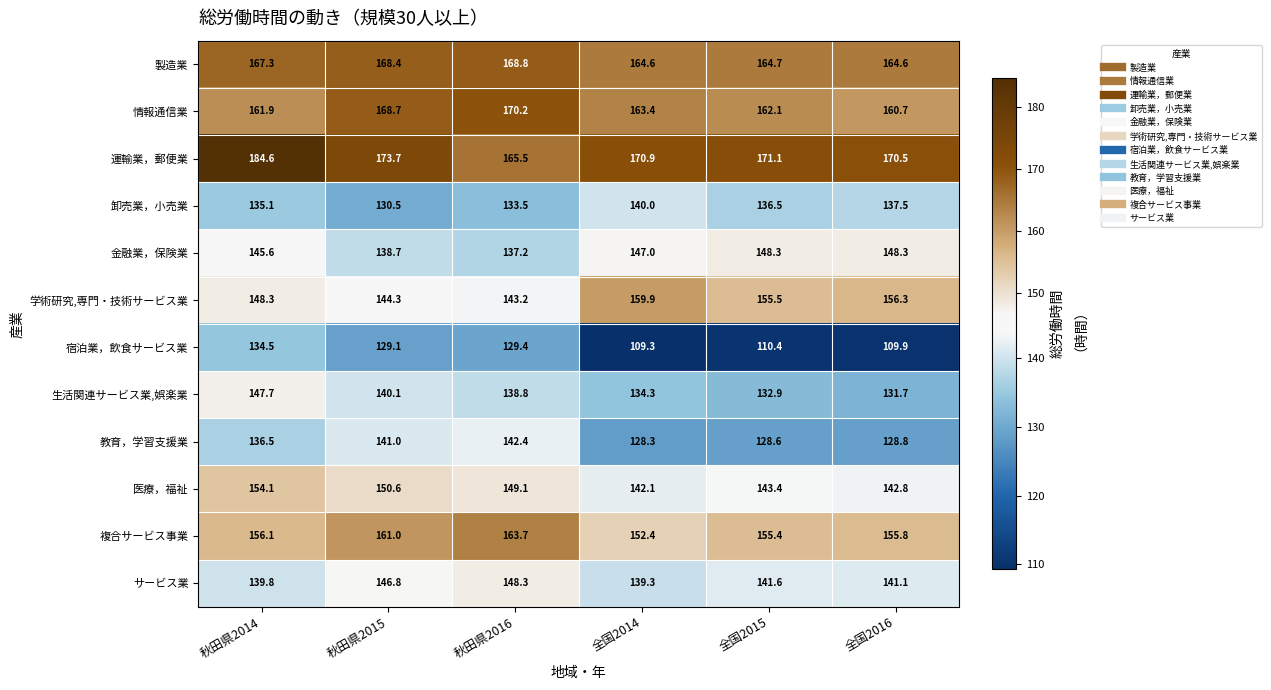

What is the difference between the highest and lowest values at 全国2014?

61.6